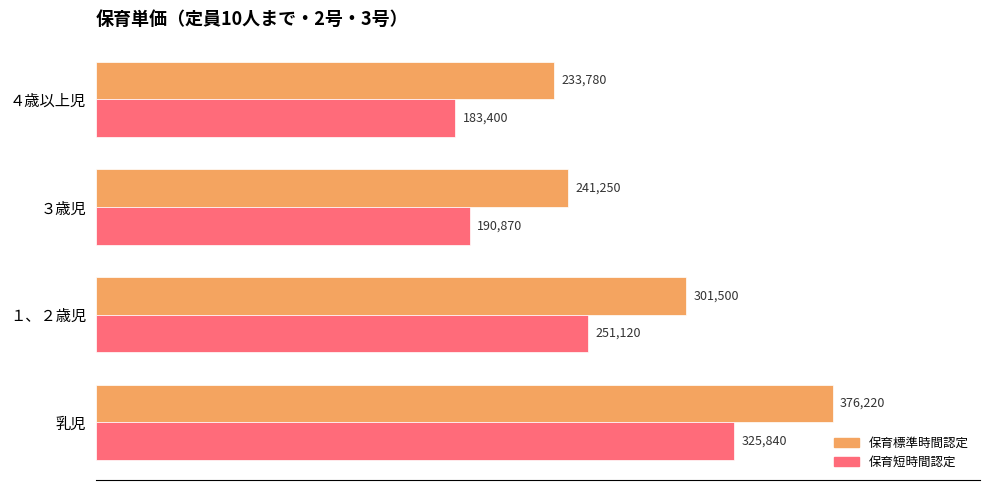

At 乳児, list the series in order from largest to smallest.

保育標準時間認定, 保育短時間認定